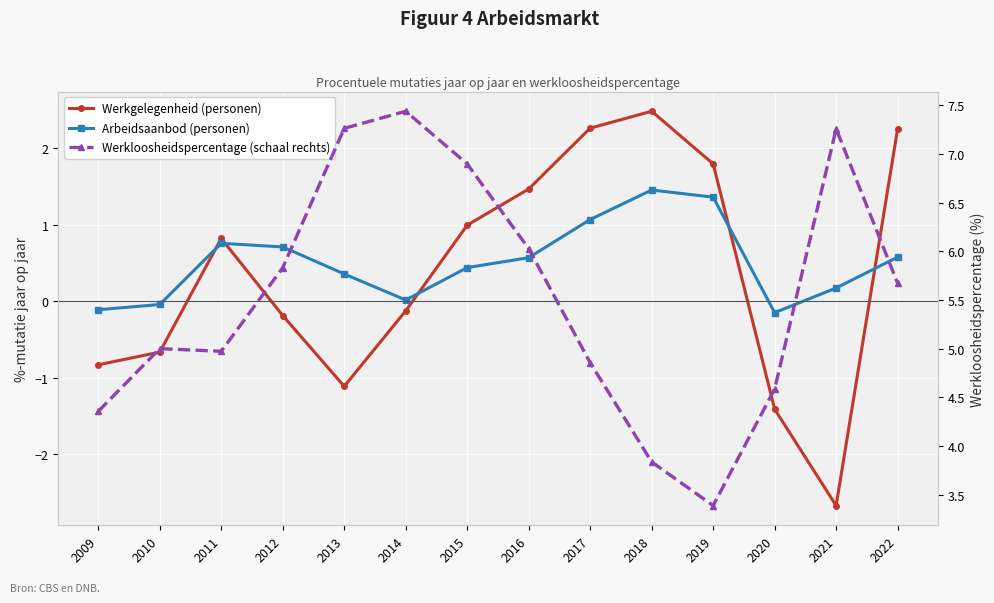

True or false: Arbeidsaanbod (personen) has more than 1 points higher than both neighbors.

True